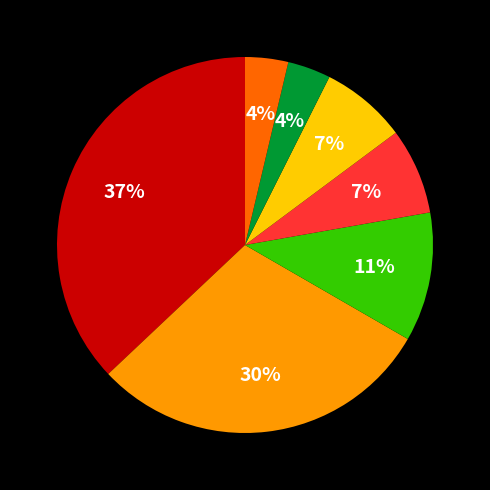

To the nearest percent, what is the difference between the largest and smallest slice percentages?

33%